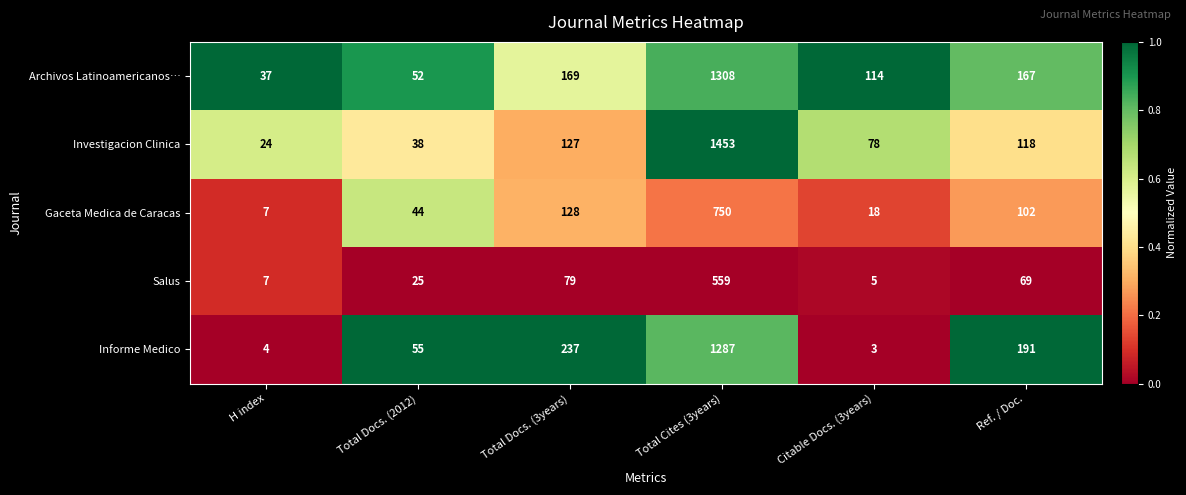

What is the approximate value of Archivos Latinoamericanos… at Total Docs. (2012), to the nearest 50?

50